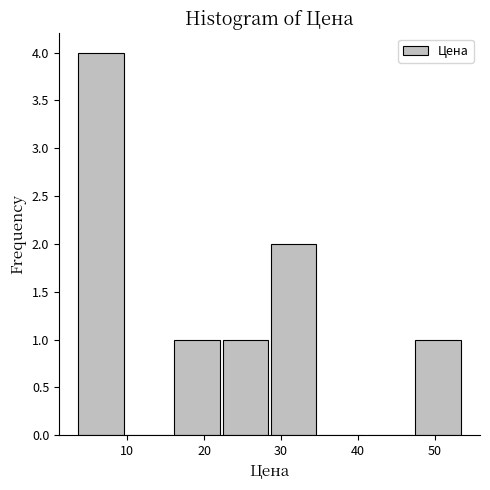

Reading left to right, transcribe this chart: for each bar, give the range it covers on the x-axis and its height. Neither the bar edges nor the heights are printed on the chart, so give them approximately, as read against the axes.

4 to 10: 4
10 to 16: 0
16 to 22: 1
22 to 29: 1
29 to 35: 2
35 to 41: 0
41 to 47: 0
47 to 54: 1